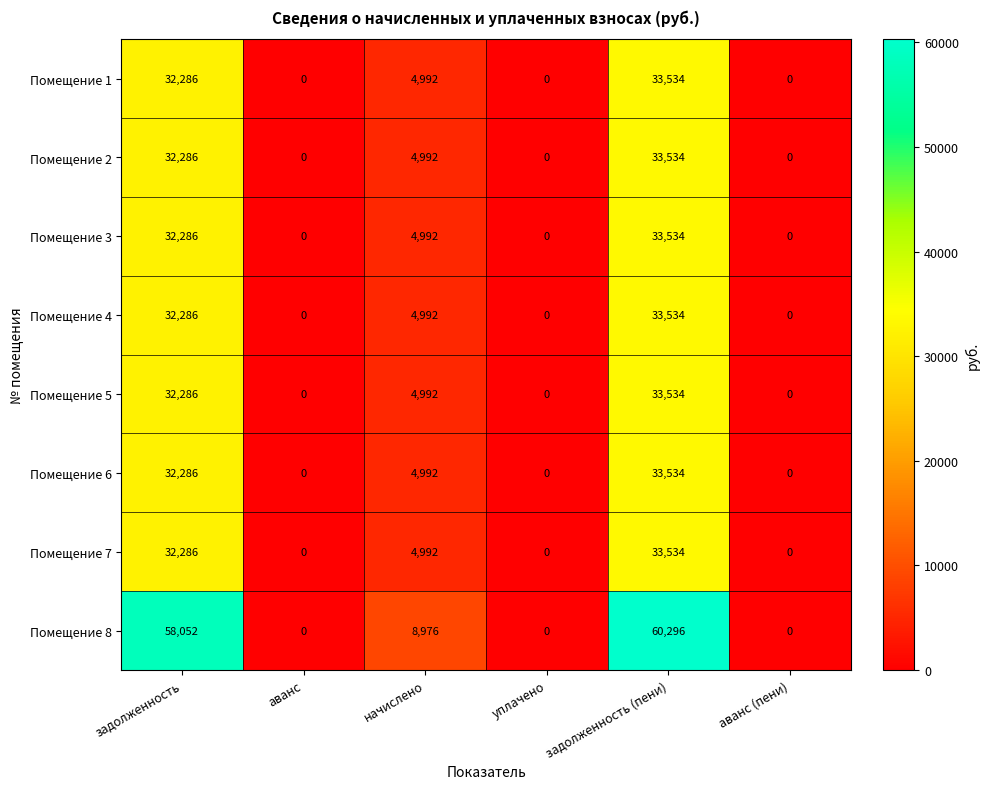

Which series changed the most between задолженность and начислено?

Помещение 8